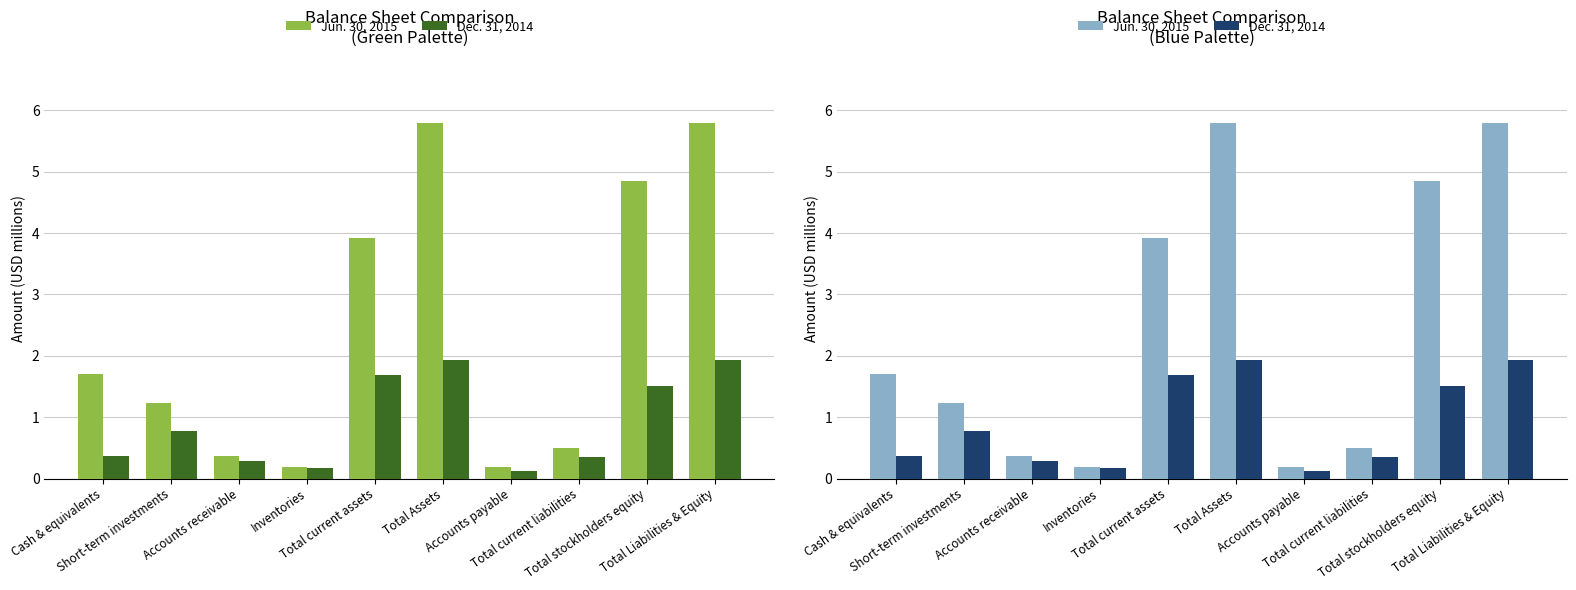

Count the number of data series in this chart.

2